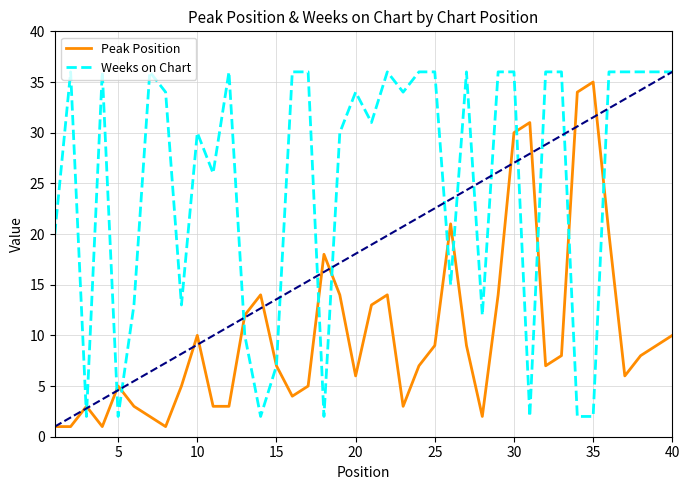

List the series in order of their overall mean, highest first.

Weeks on Chart, Peak Position